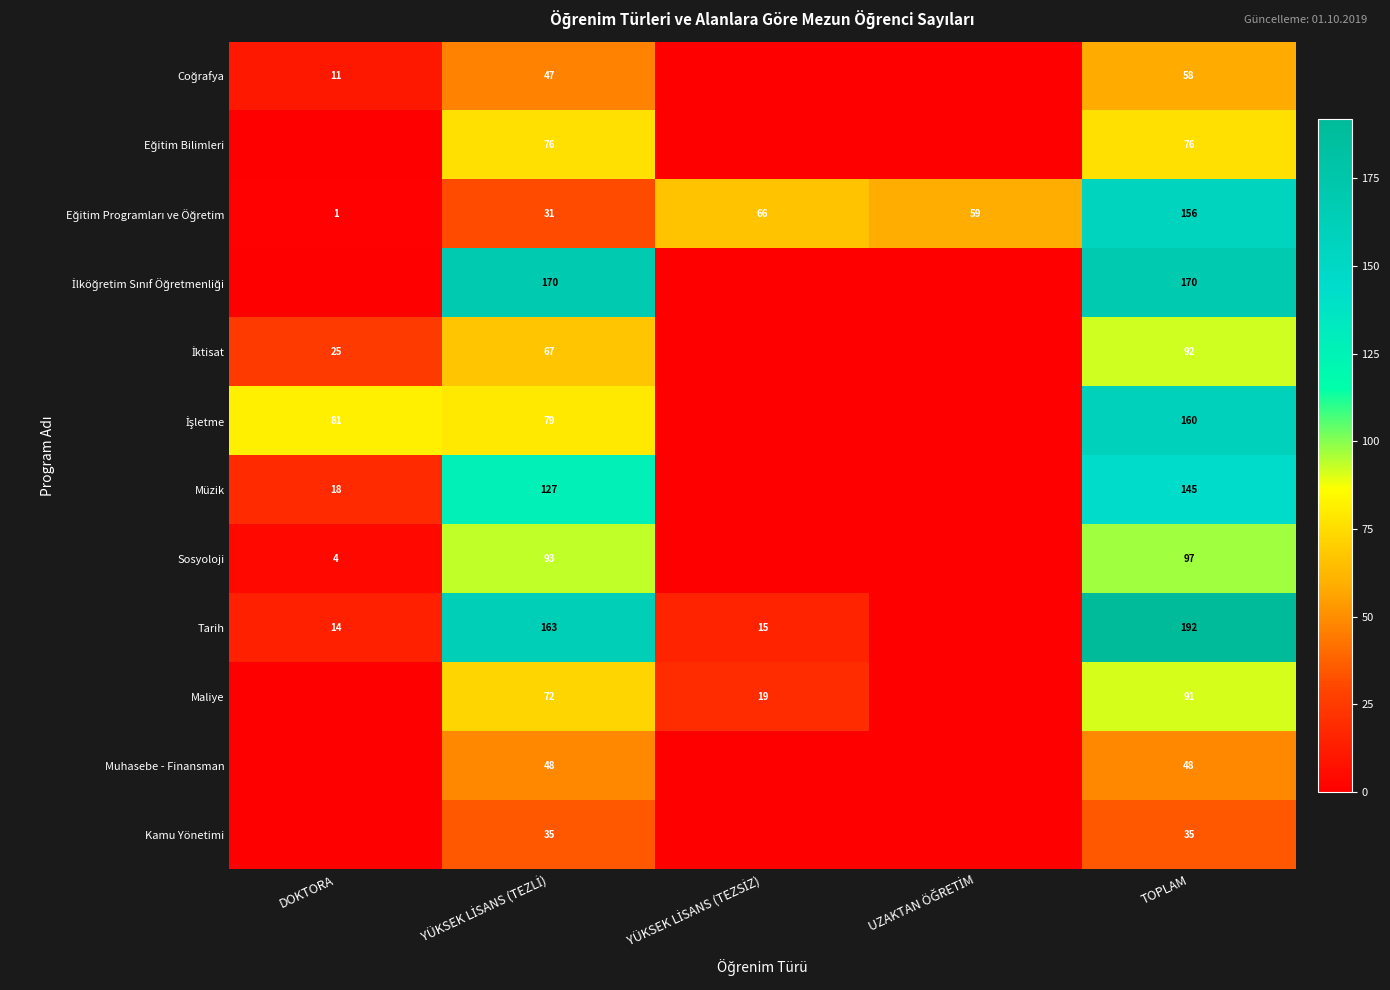

The Tarih series shows 14 at DOKTORA. True or false?

True